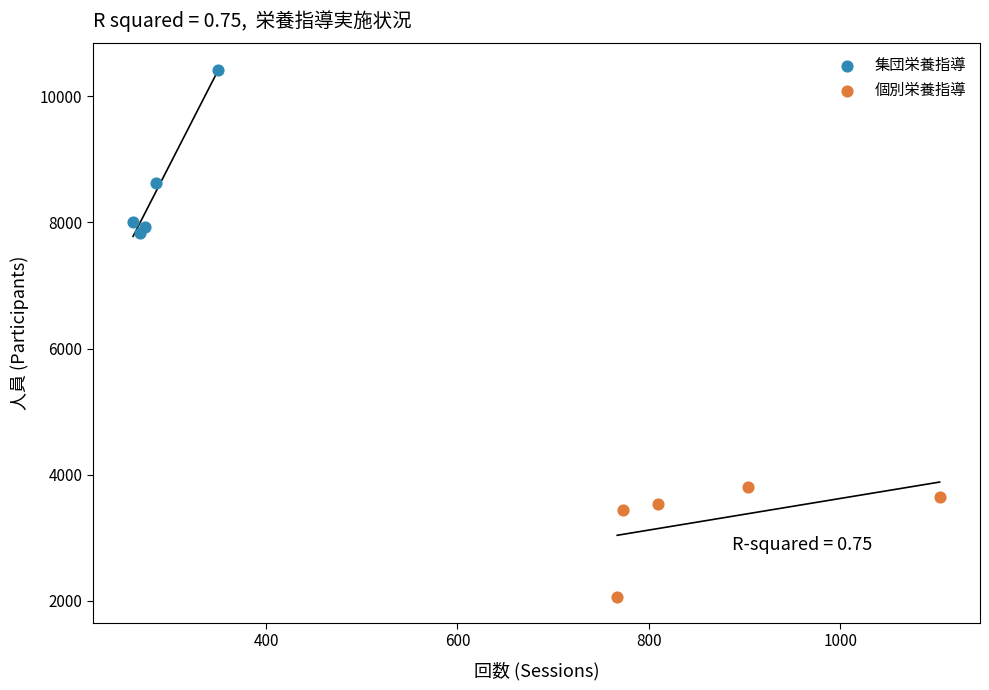

Which series has the widest spread of Y values?

集団栄養指導